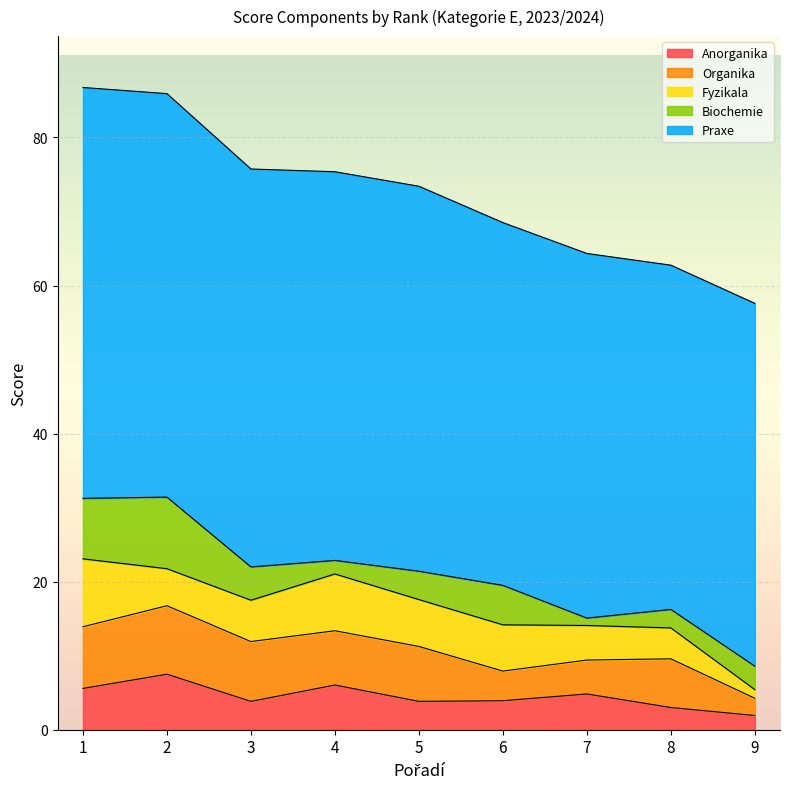

At which label does Organika reach its peak?

2